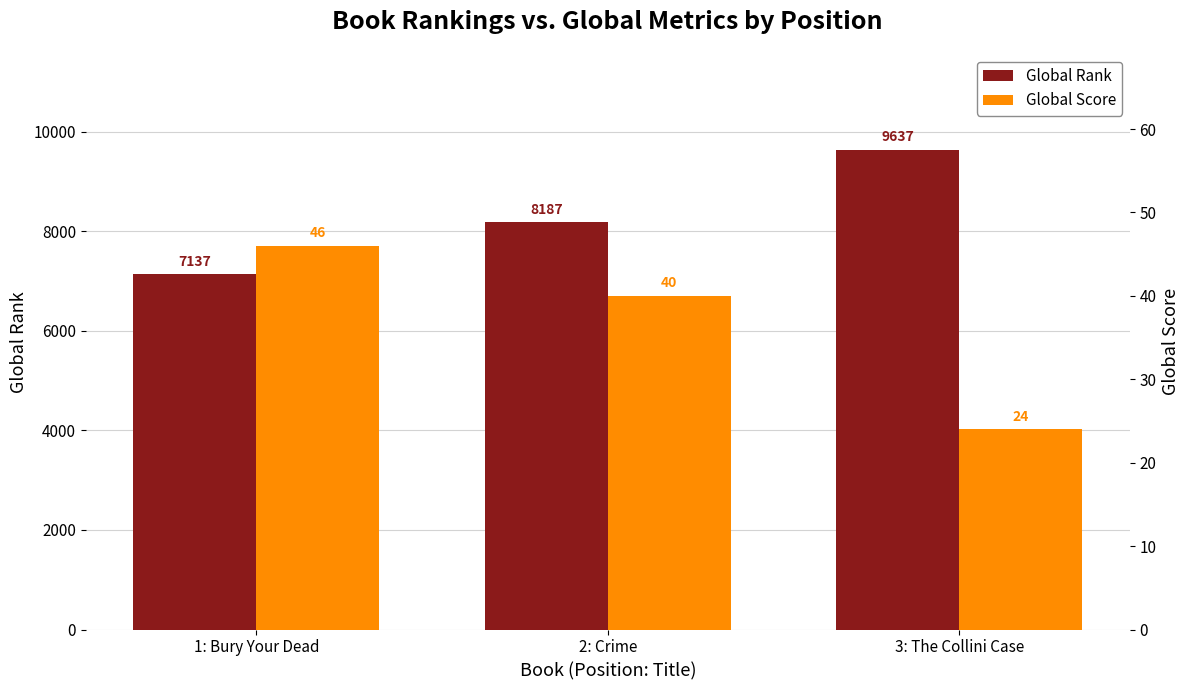

How many Global Rank values are between 7137 and 9637?

3